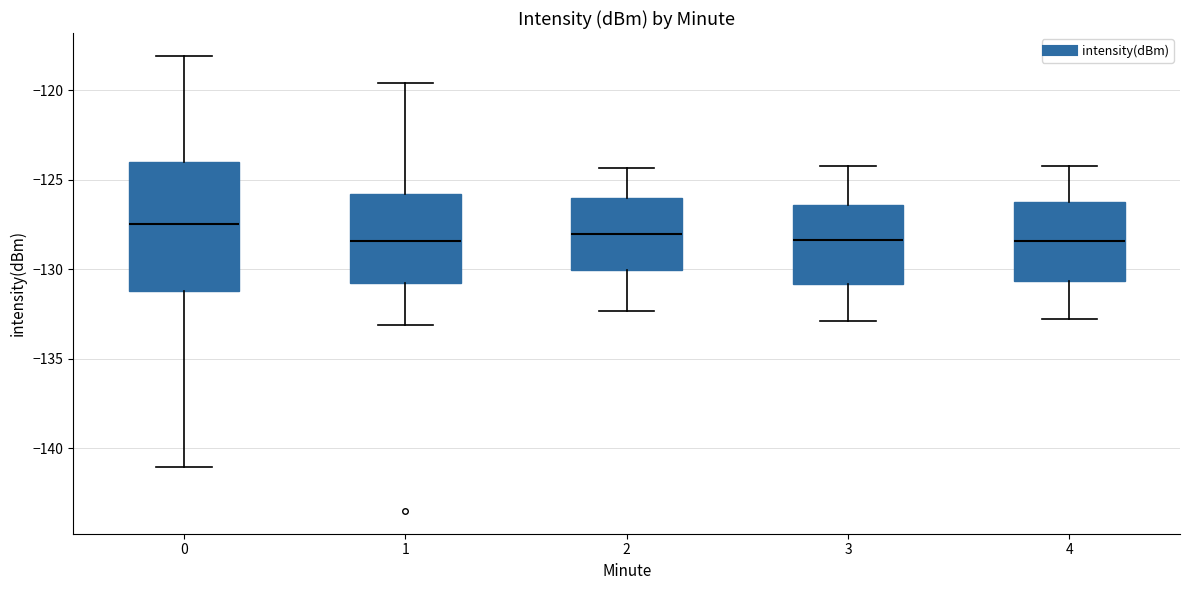

Reading left to right, transcribe this box plot: for each box, give where its median line is, the range the box spans, and where its two whiskers end, as read against the y-axis. The values are not printed on the chart, so give them approximately, as read against the axis.

0: median -127.5, box -131.0 to -124.0, whiskers -141.0 to -118.0
1: median -128.5, box -131.0 to -126.0, whiskers -133.0 to -119.5
2: median -128.0, box -130.0 to -126.0, whiskers -132.5 to -124.5
3: median -128.5, box -131.0 to -126.5, whiskers -133.0 to -124.0
4: median -128.5, box -130.5 to -126.5, whiskers -133.0 to -124.0